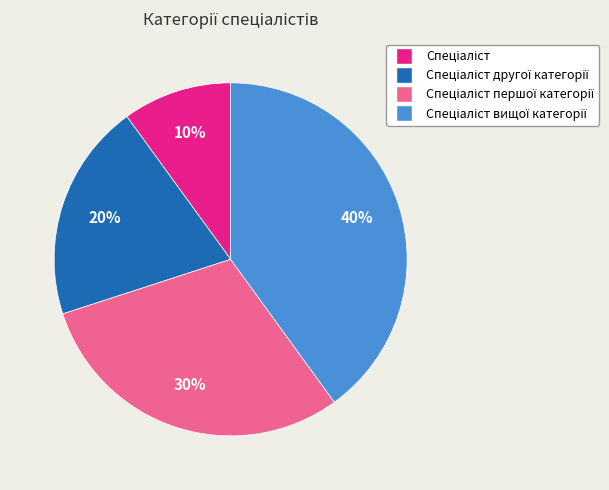

To the nearest percent, what is the difference between the largest and smallest slice percentages?

30%